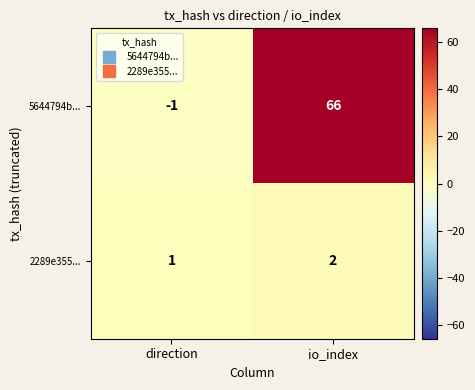

Which category has the highest value across all series?

io_index